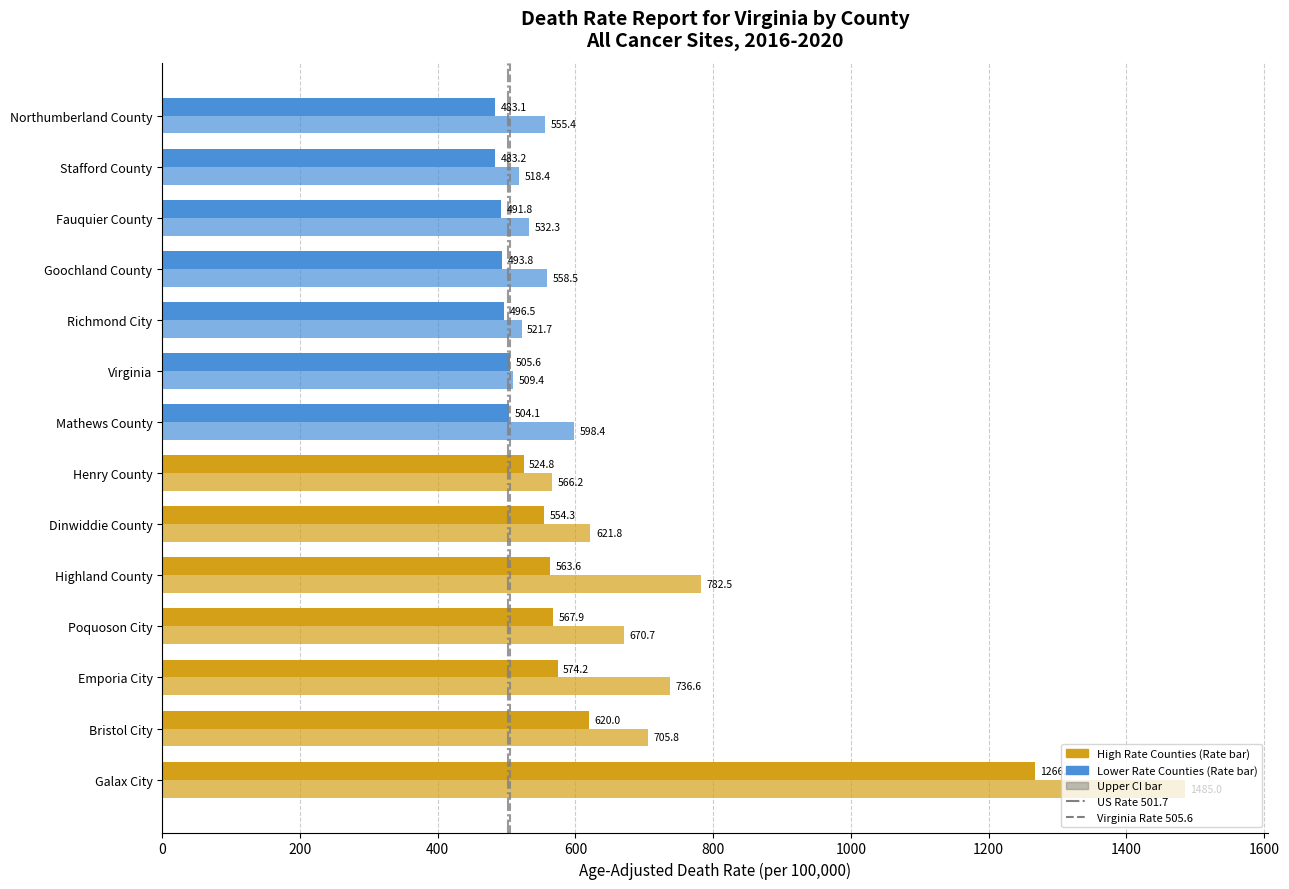

How many distinct data groups are displayed?

2